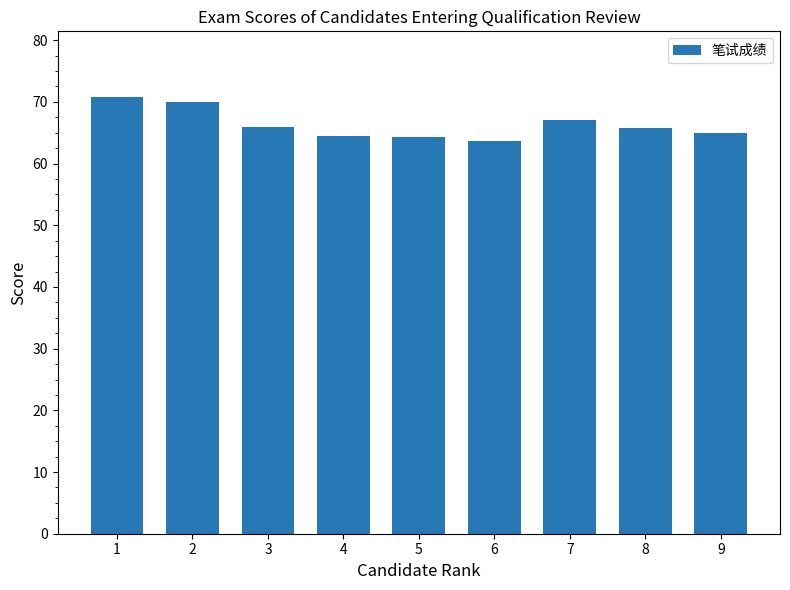

What is the approximate value at 5?

64.3